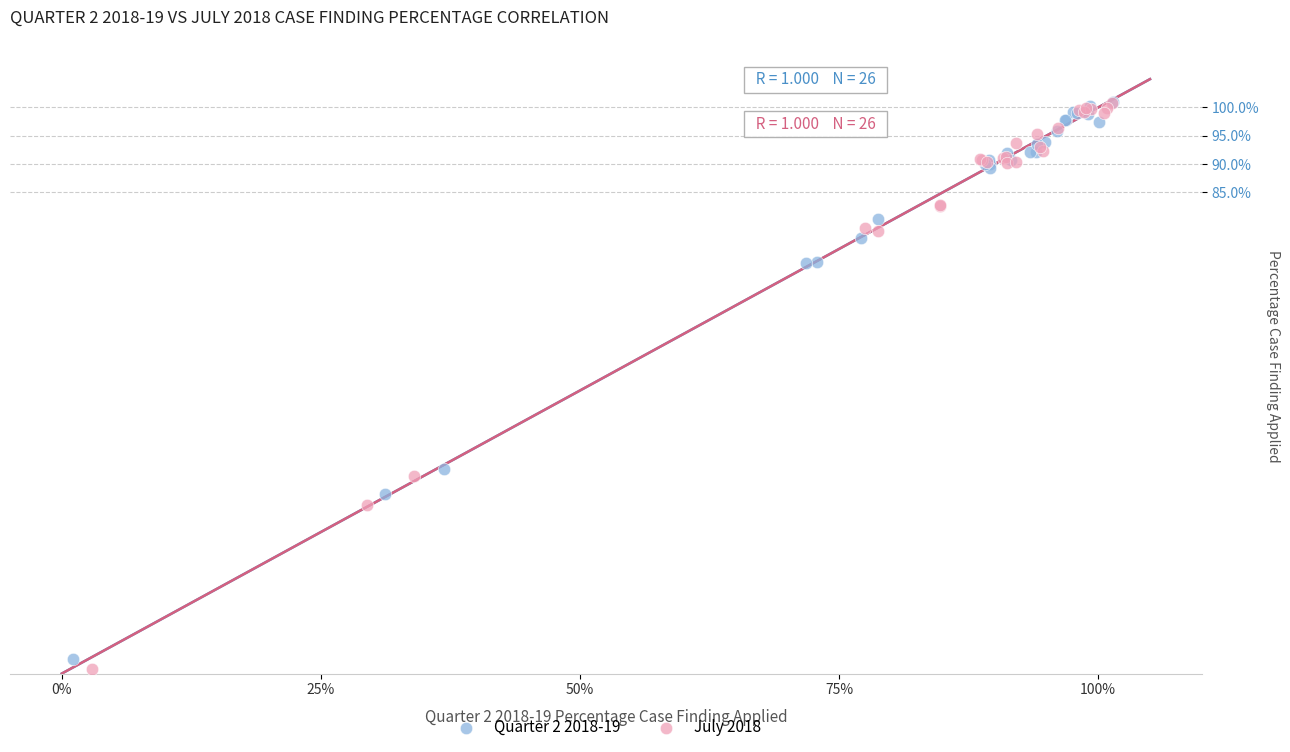

What are all the series names shown in the legend?

Quarter 2 2018-19, July 2018